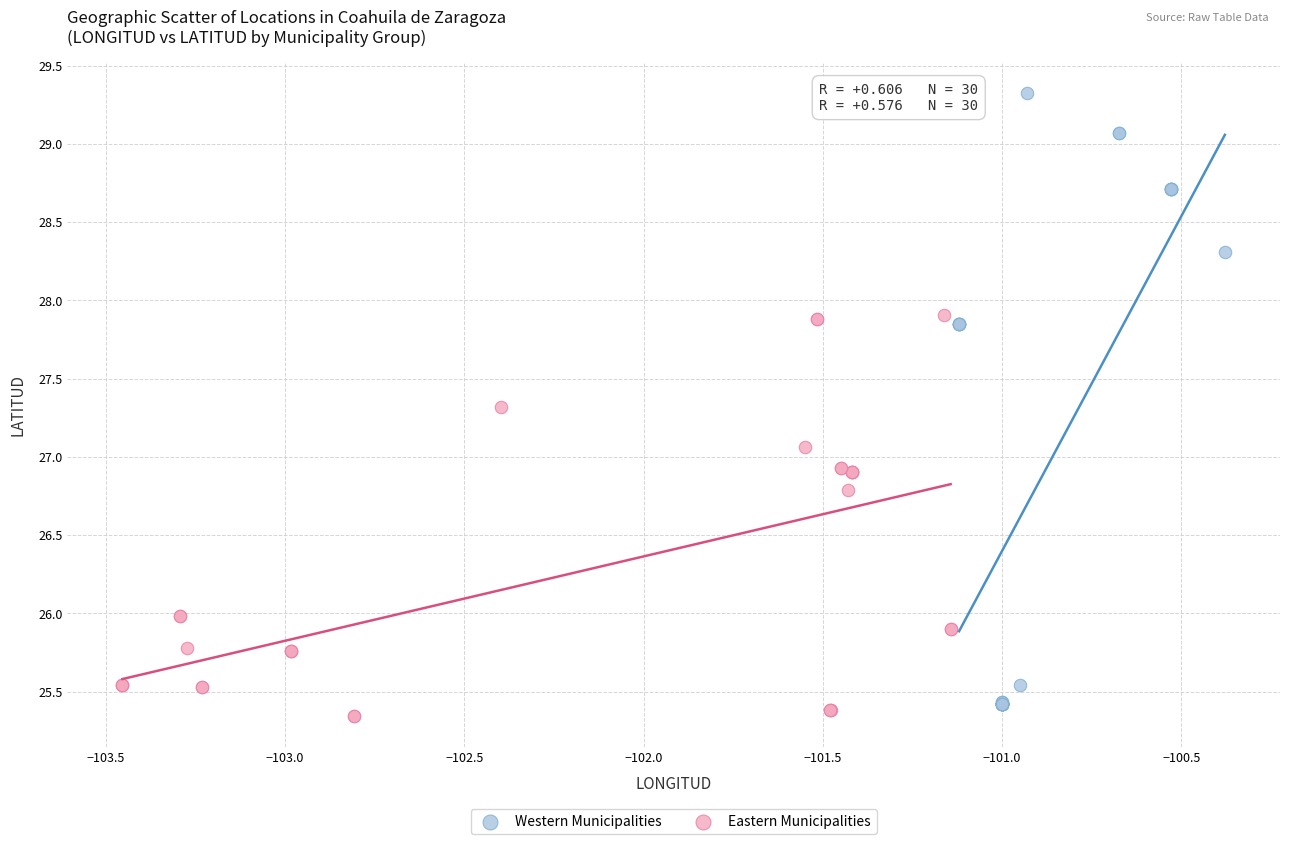

Which series has the largest Y range (max minus min)?

Western Municipalities